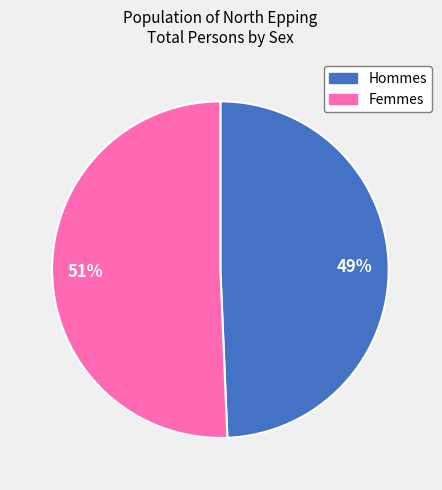

How many slices are in this pie chart?

2